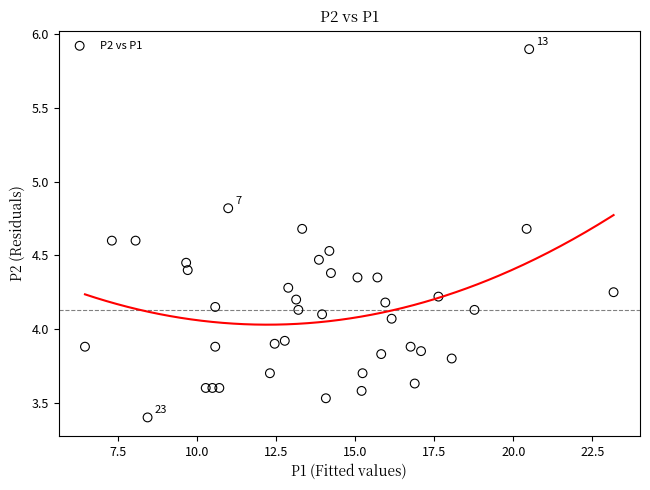

What is the range of X values (max minus min)?

16.7